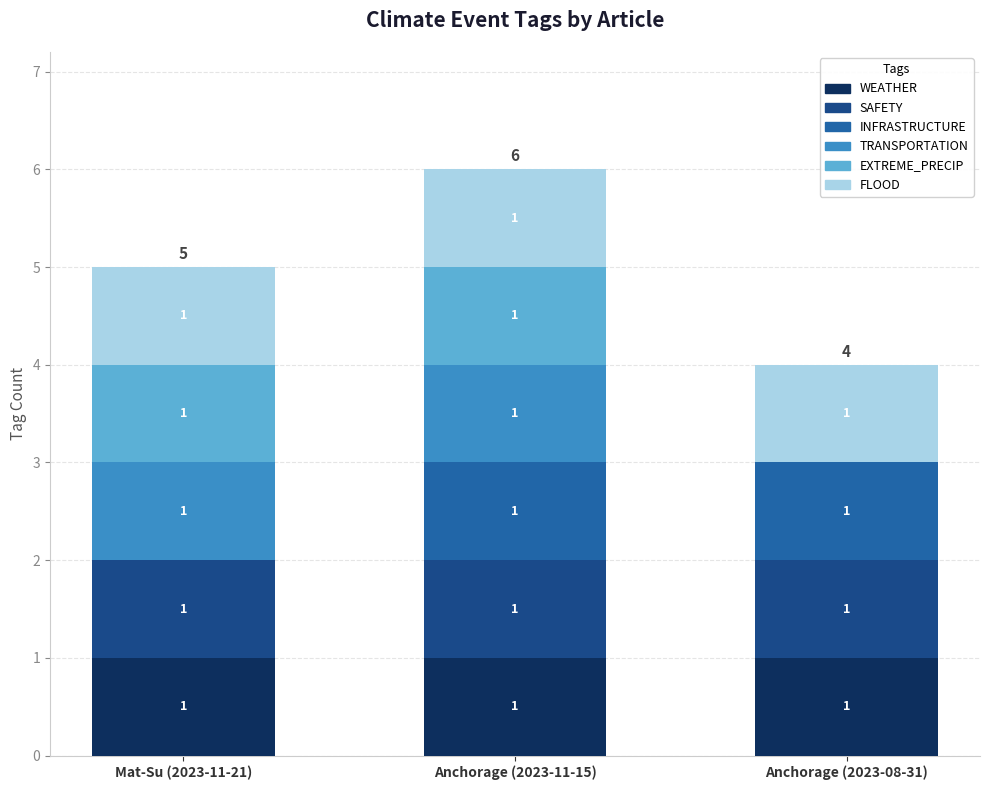

What is the total value across all series at Anchorage (2023-11-15)?

6